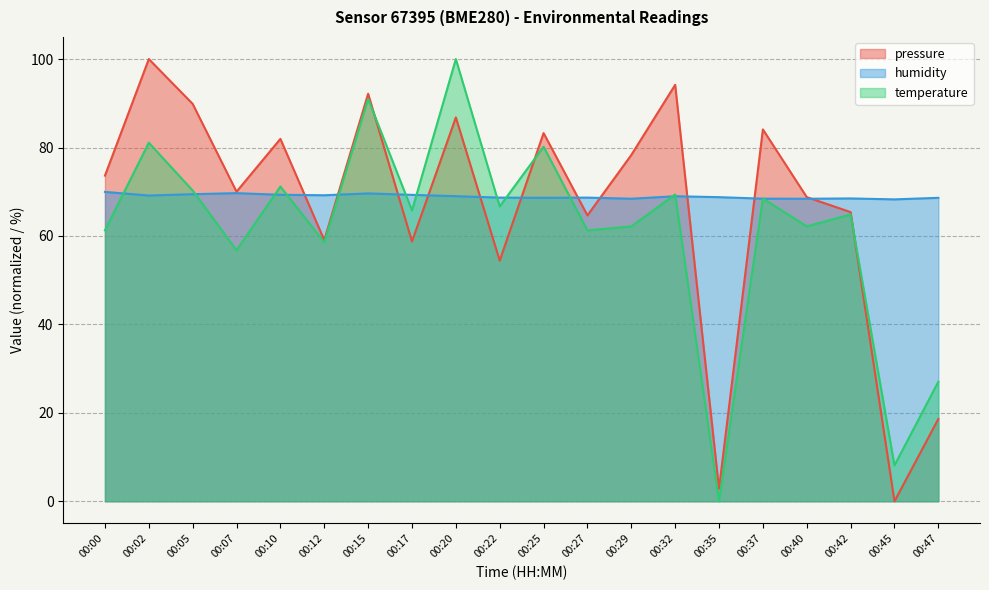

Is it true that pressure equals 114.9 at 00:07?

False